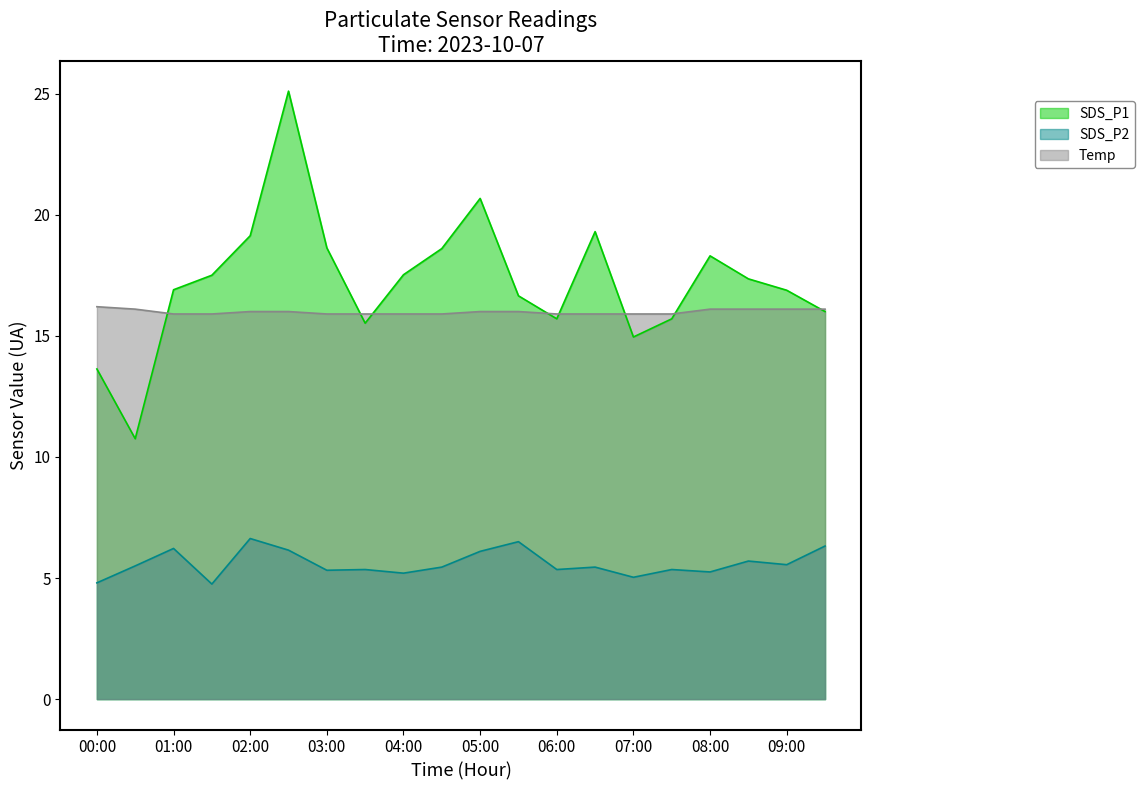

What is the maximum value for SDS_P1?

25.1